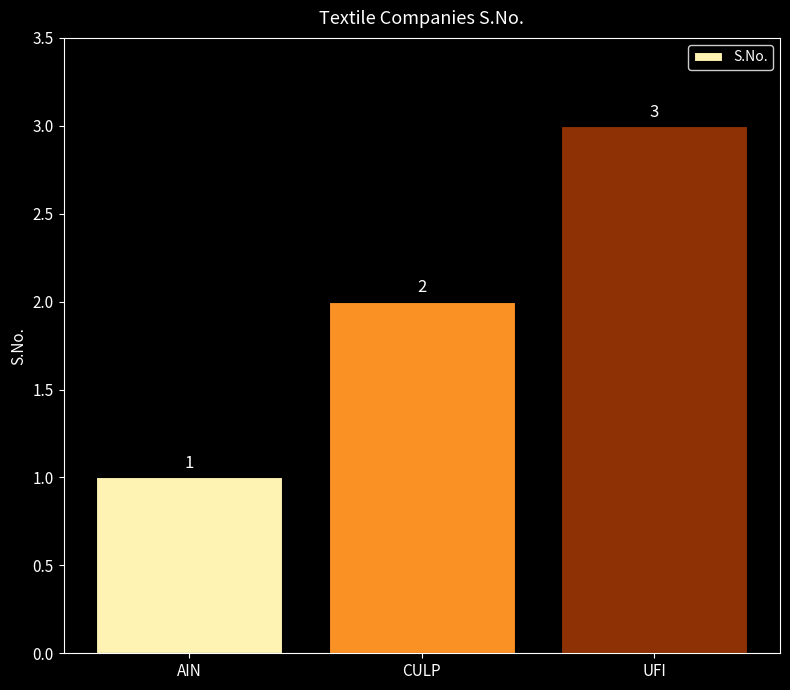

What is the difference between the maximum and minimum values?

2